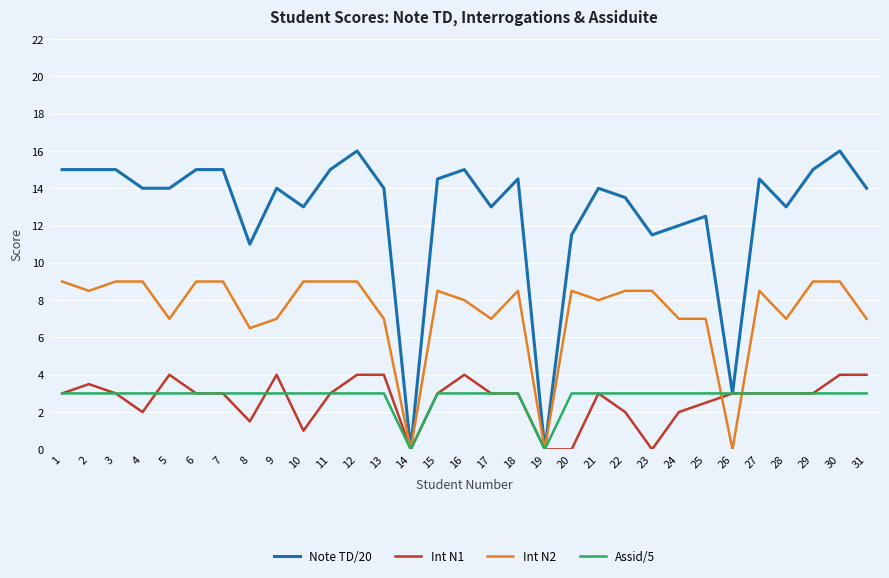

Which series has the widest spread of values?

Note TD/20